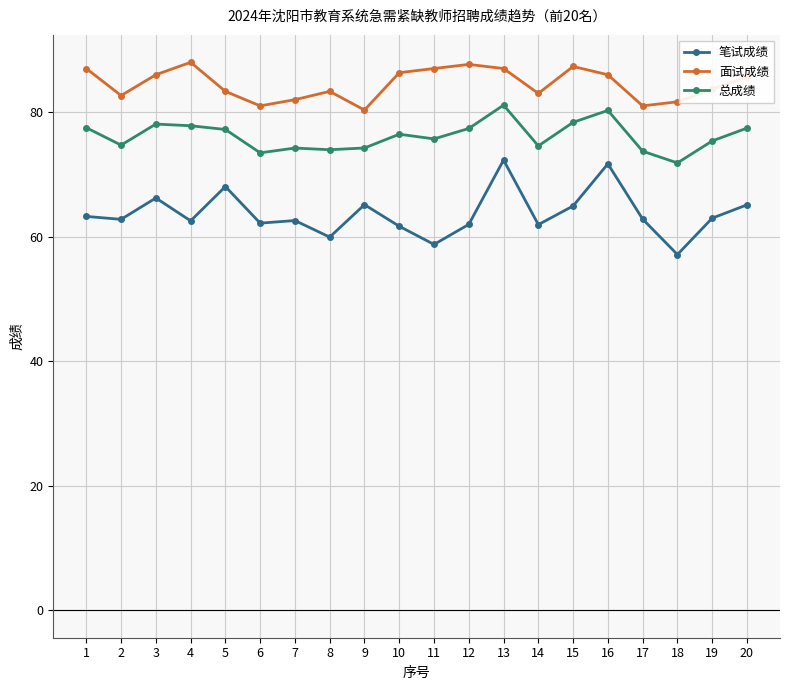

What is the value of the 总成绩 point at the 6th from the left?

73.5